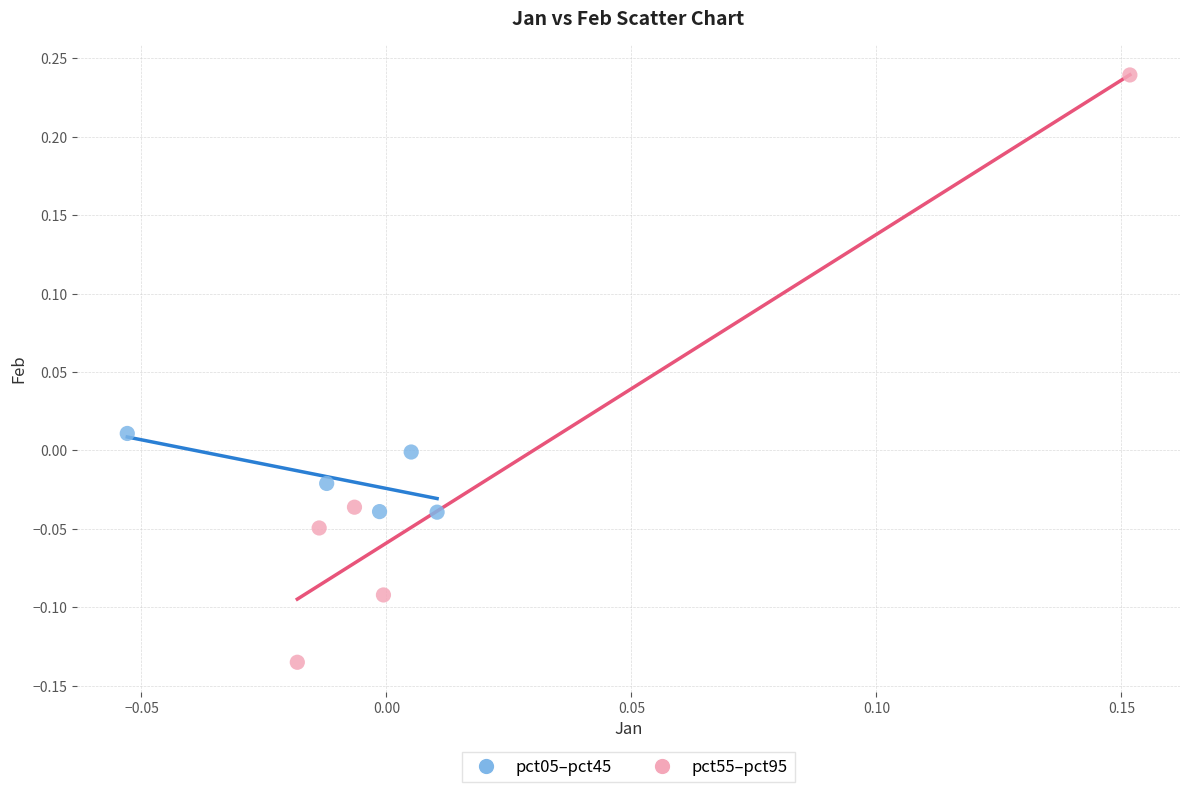

Which series has the largest Y range (max minus min)?

pct55–pct95